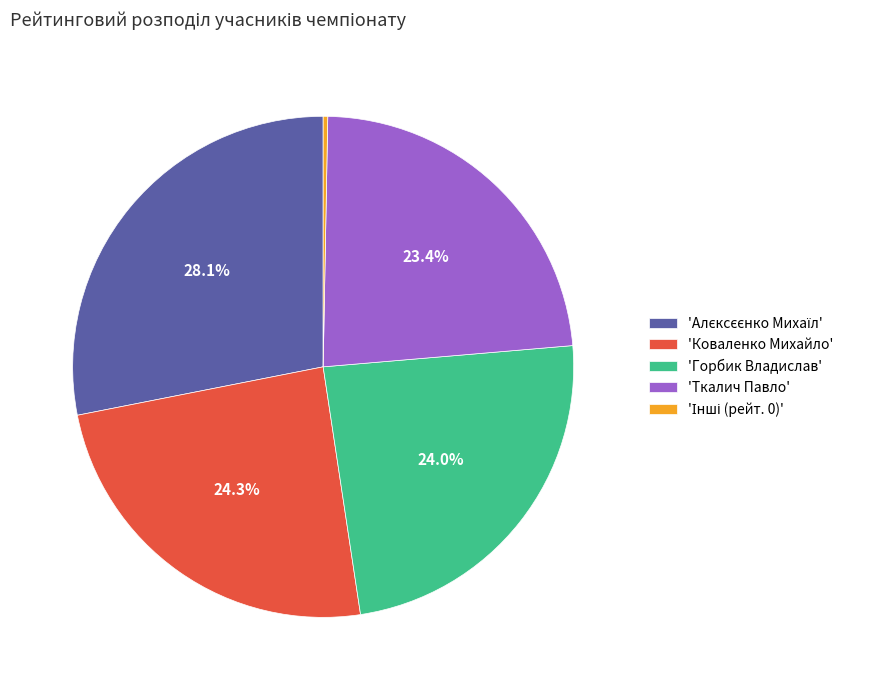

Approximately how many times larger is the value at 'Горбик Владислав' compared to 'Коваленко Михайло'?

1.0